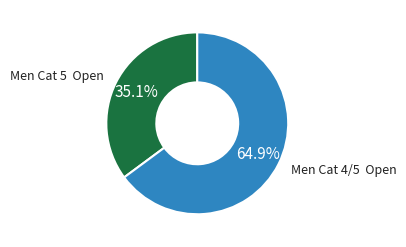

How many slices are in this pie chart?

2